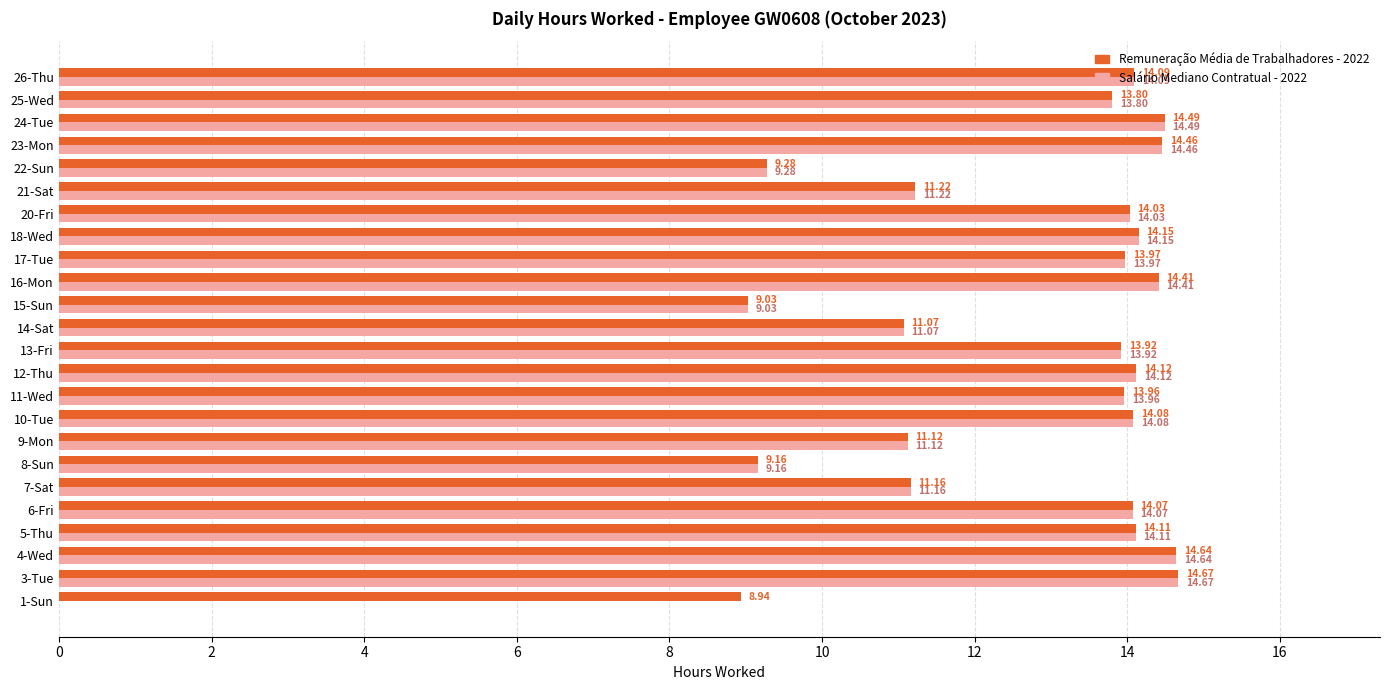

Which series has the largest total across all categories?

Remuneração Média de Trabalhadores - 2022